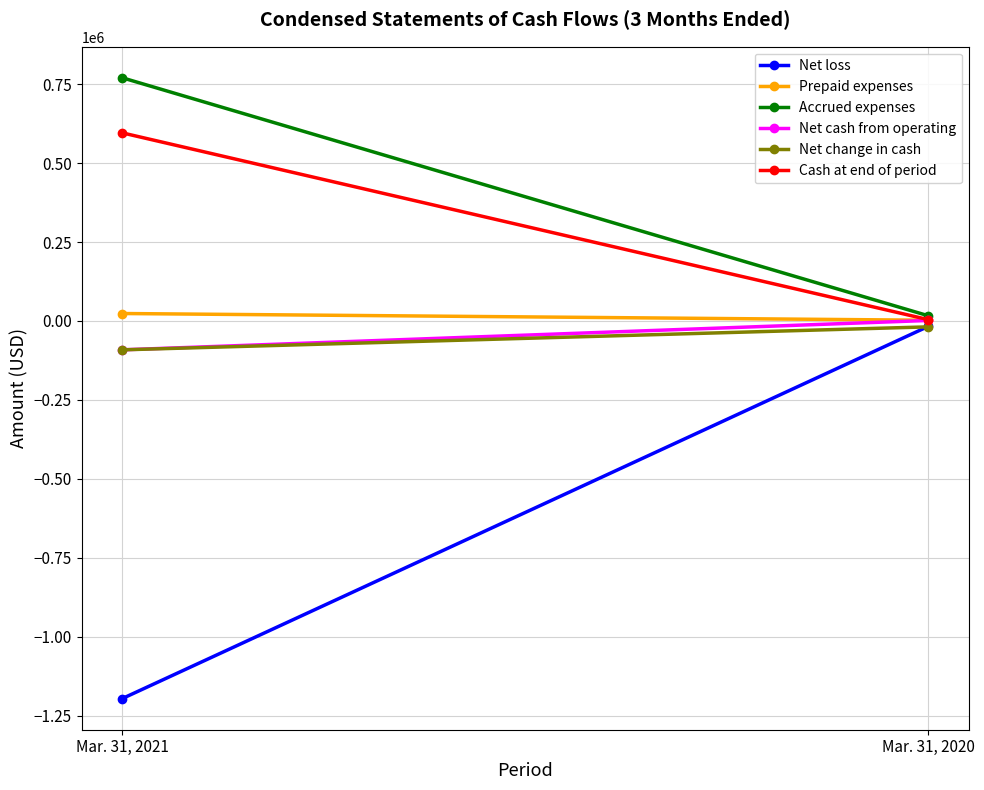

What is the value of the Net cash from operating point at the 1st from the left?

-91492